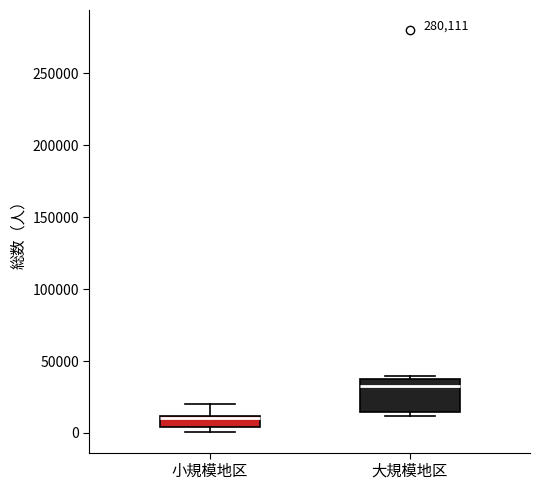

Where is the upper edge of the box for 大規模地区 on the y-axis? The values are not printed on the chart, so give them approximately, as read against the axis.

35000